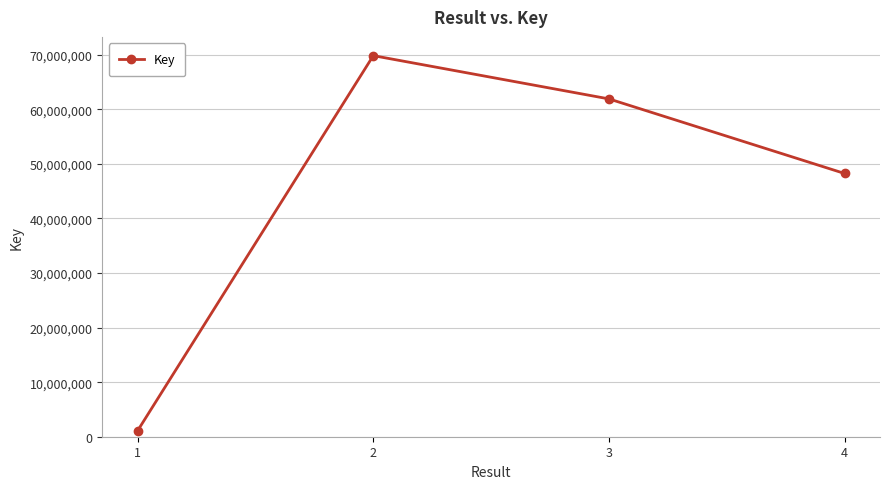

How many values are between 48237255 and 69832994?

3